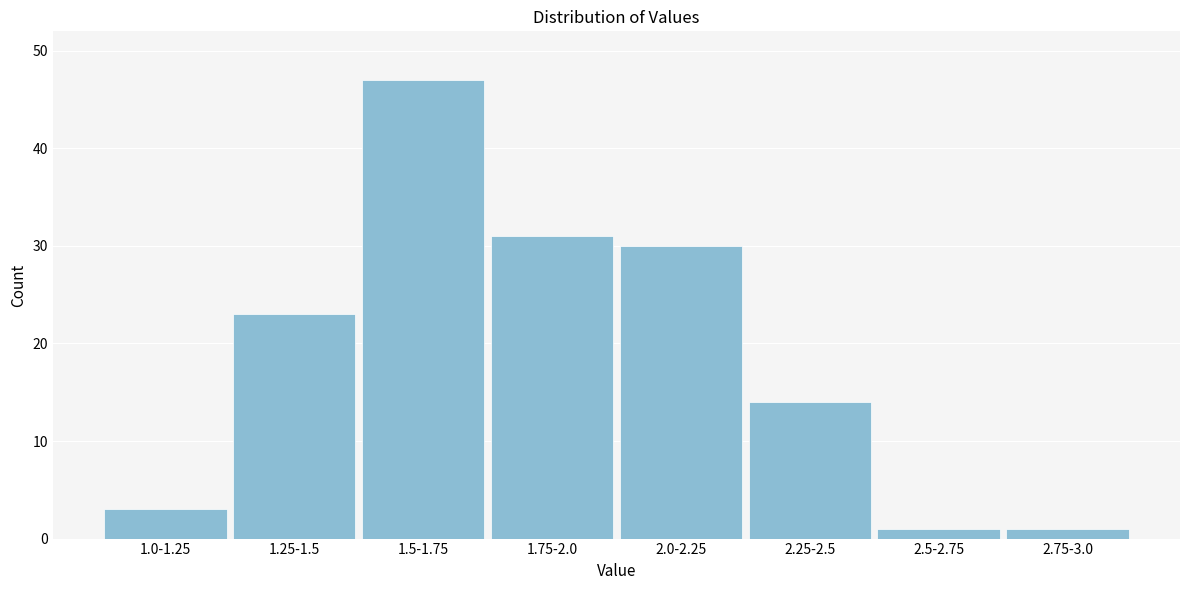

Reading left to right, transcribe all the data shown in this chart.

1.0-1.25=3	1.25-1.5=23	1.5-1.75=47	1.75-2.0=31	2.0-2.25=30	2.25-2.5=14	2.5-2.75=1	2.75-3.0=1